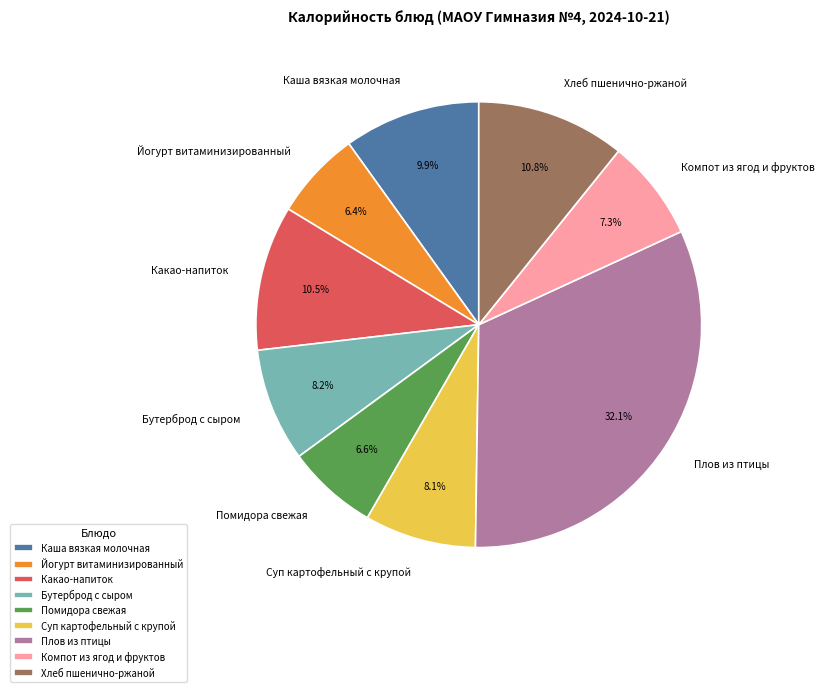

Is Плов из птицы the majority of the pie?

No